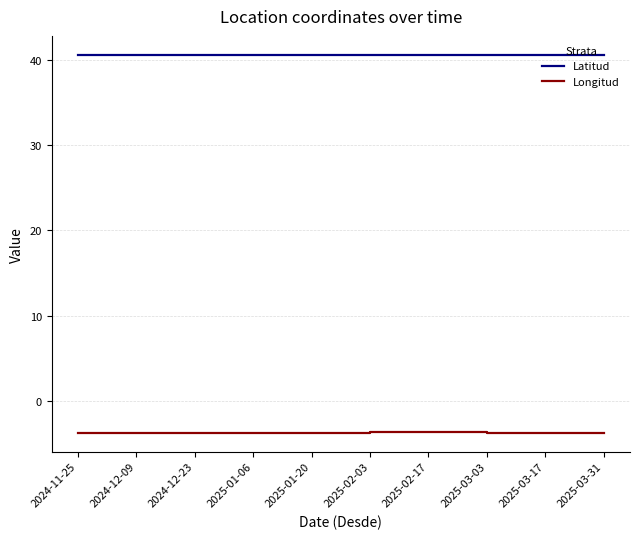

What is the average value of the Latitud series?

40.5